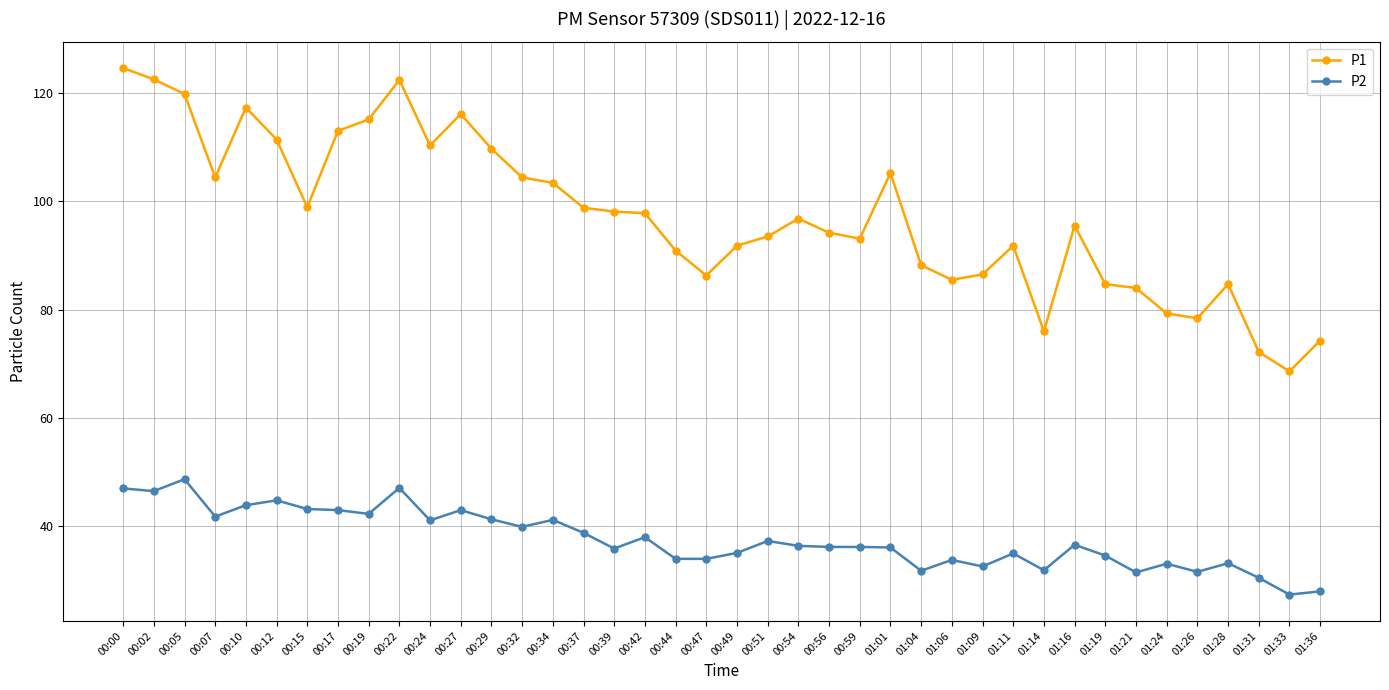

How many distinct data groups are displayed?

2